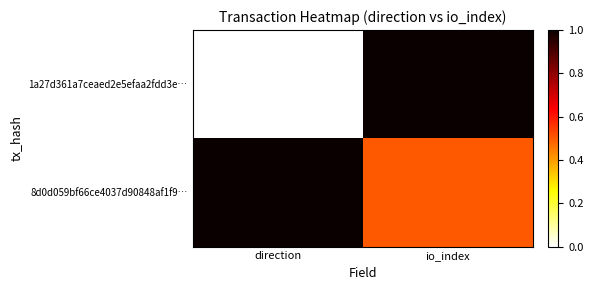

How many distinct data groups are displayed?

2